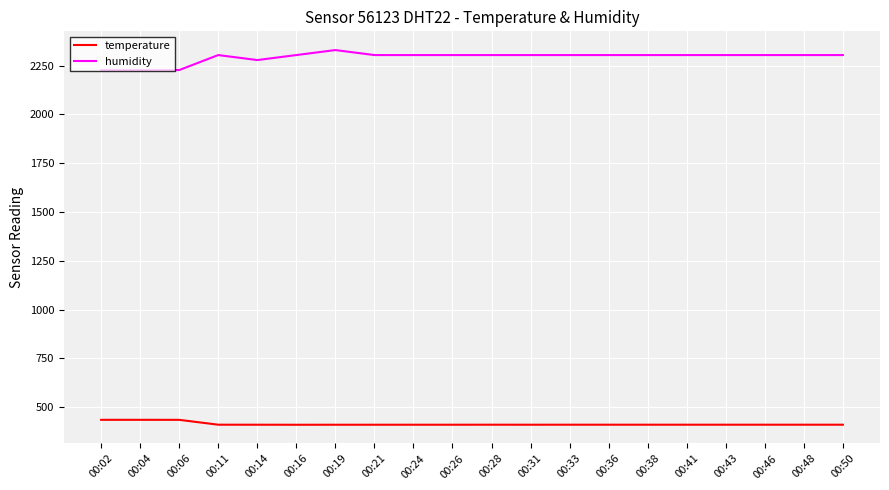

What is the maximum value shown in the chart?

2329.6